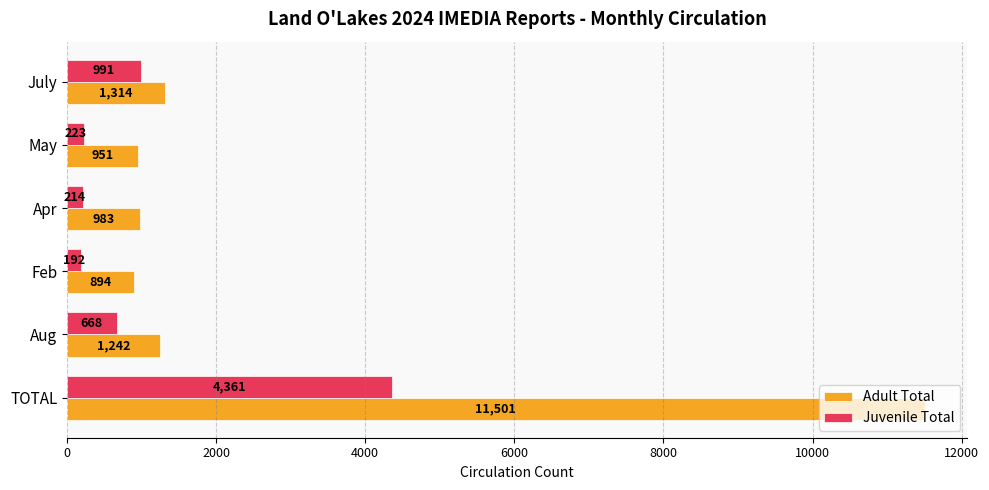

How many series are shown in this chart?

2